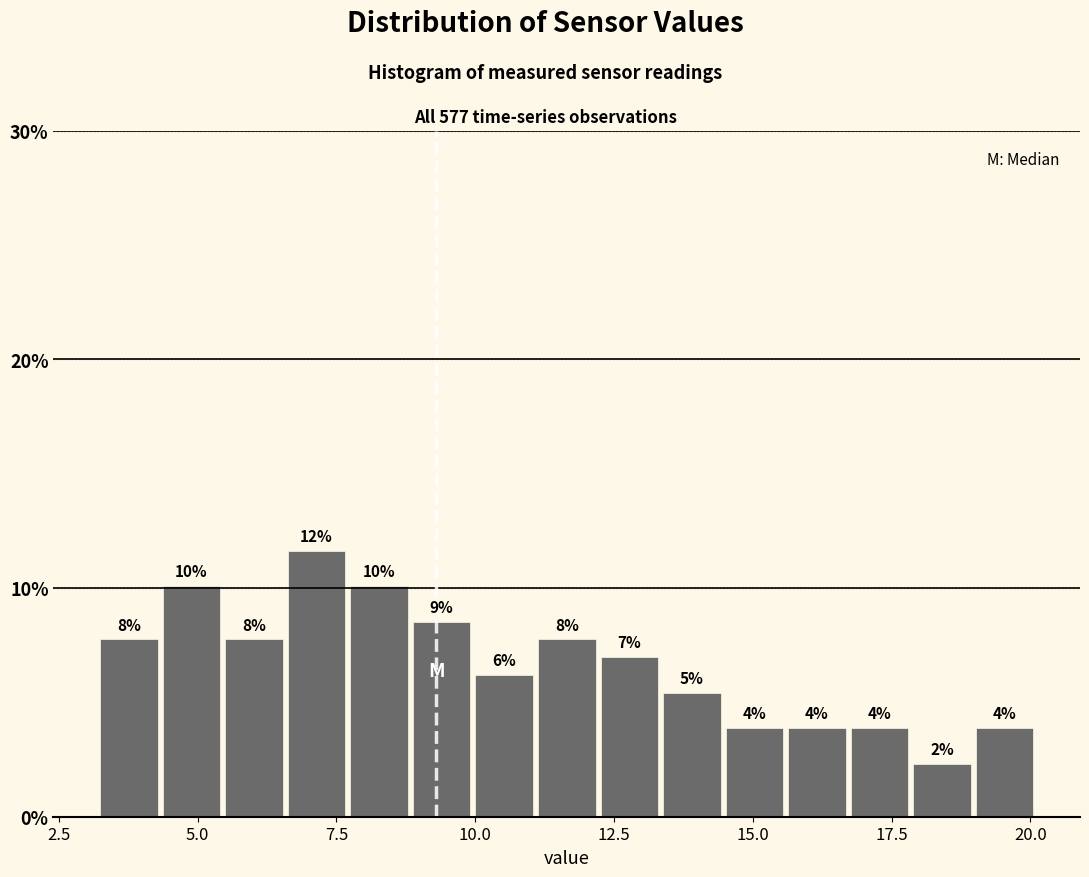

Around what value on the x-axis is the tallest bar? Give the approximate position of its centre, as read against the axis.

7.0